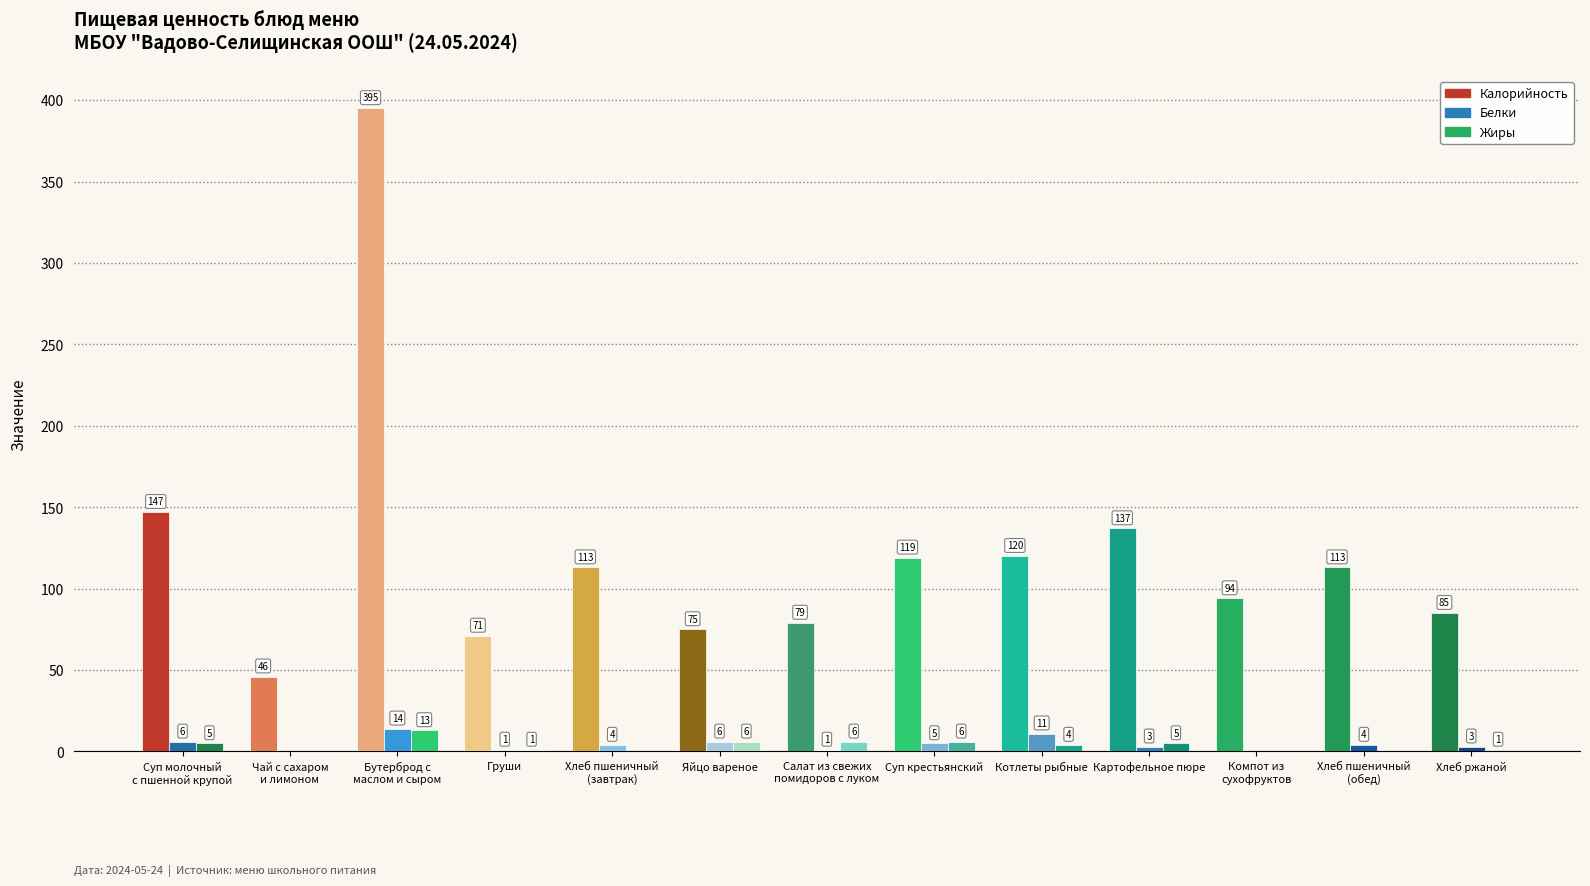

How many categories are shown in the chart?

13